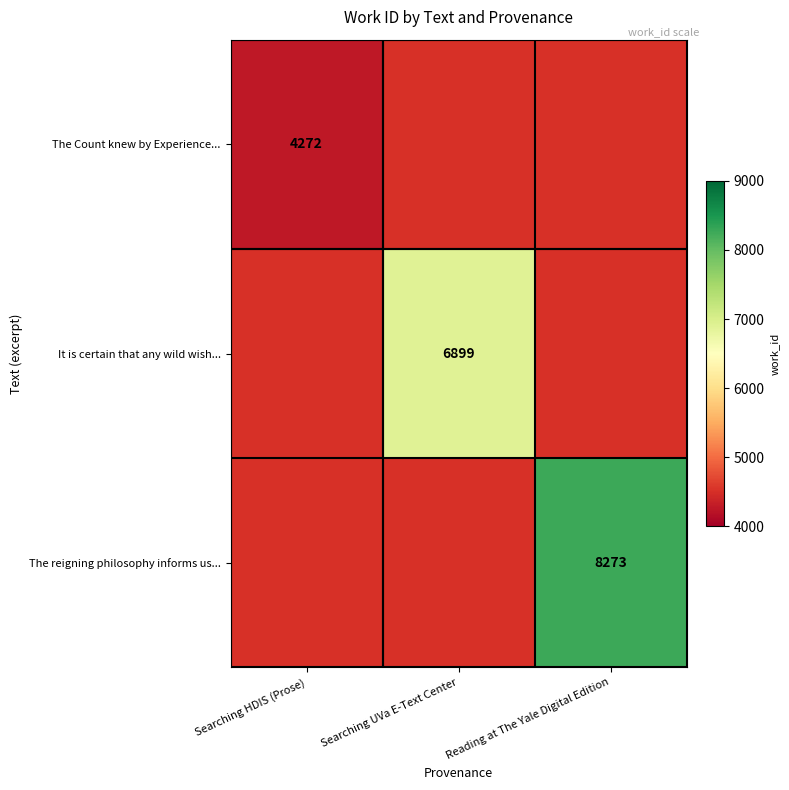

The The Count knew by Experience... series shows 4272 at Searching HDIS (Prose). True or false?

True